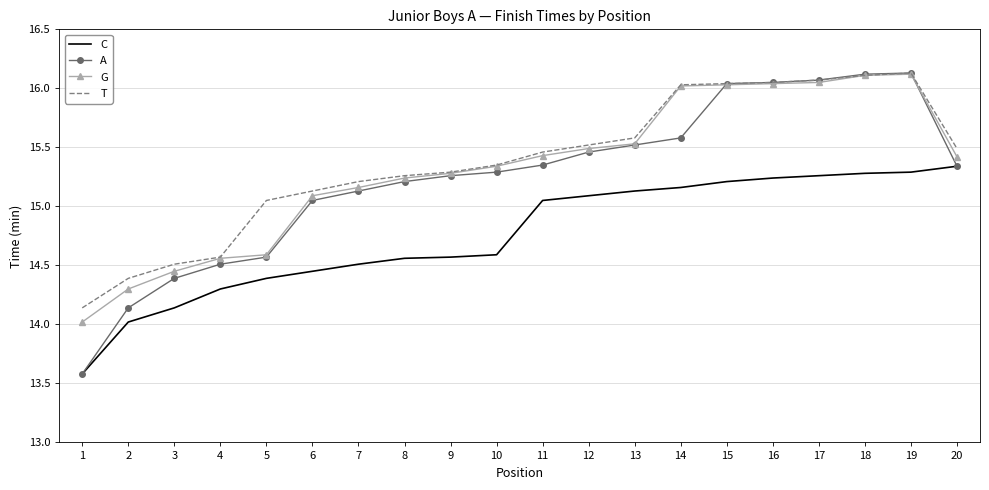

What is the difference between the maximum and second lowest values in the C series?

1.3